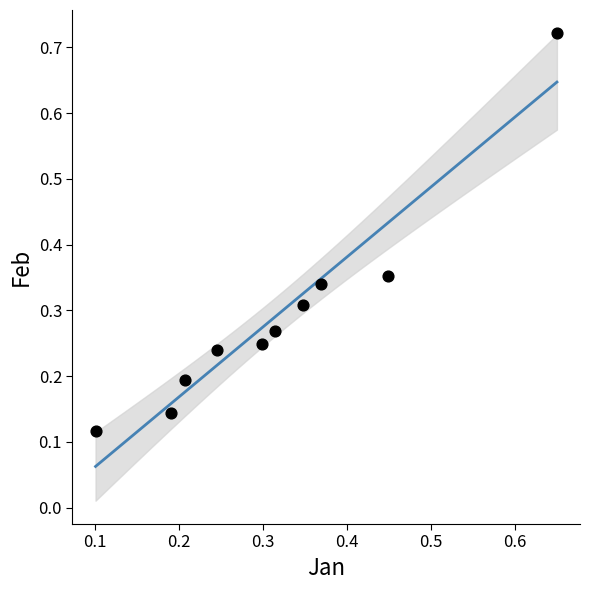

What is the range of X values (max minus min)?

0.5